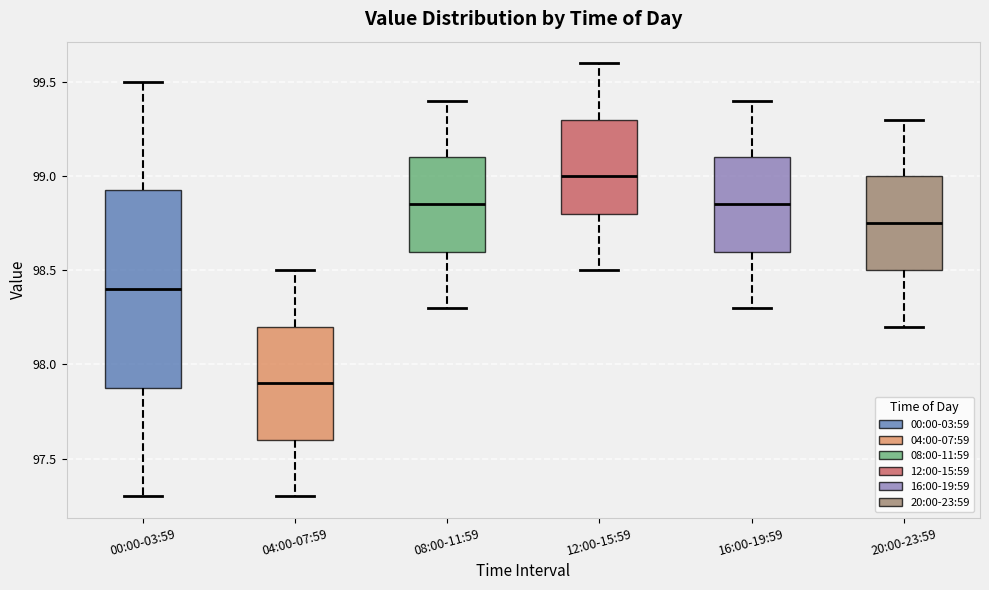

Where is the lower edge of the box for 20:00-23:59 on the y-axis? The values are not printed on the chart, so give them approximately, as read against the axis.

98.50